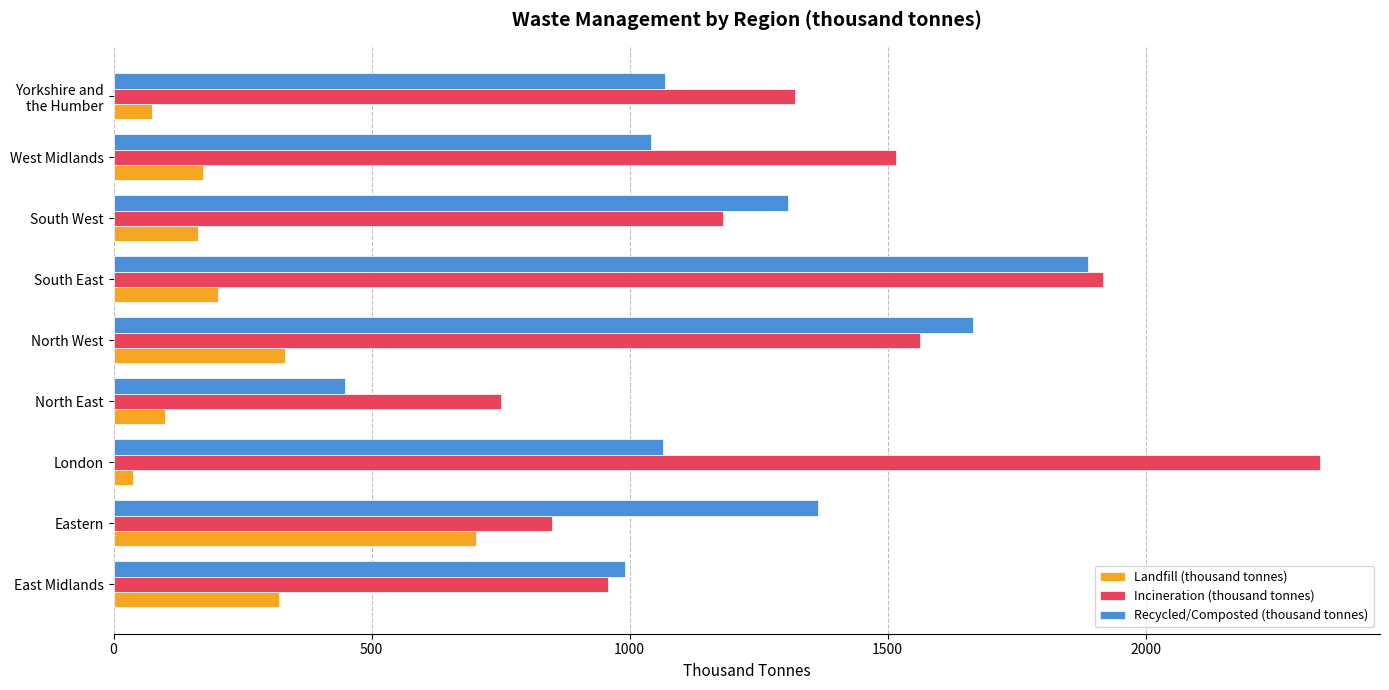

List the series in order of their overall mean, highest first.

Incineration (thousand tonnes), Recycled/Composted (thousand tonnes), Landfill (thousand tonnes)